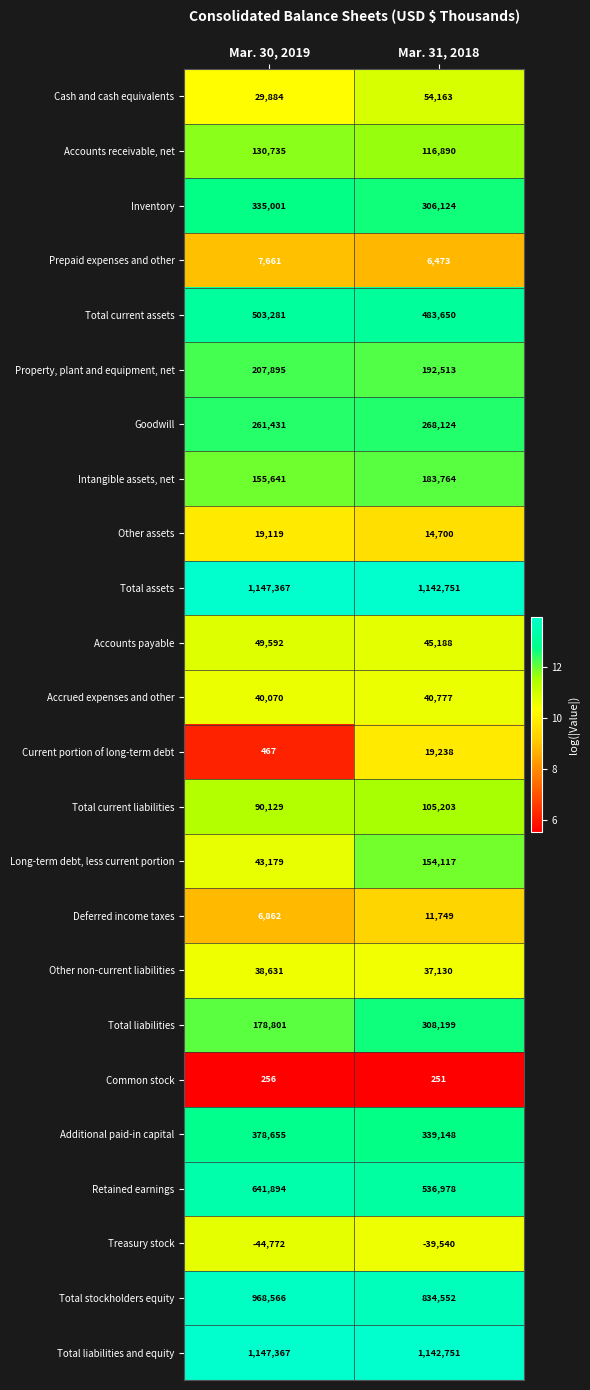

Read the Total current assets value at Mar. 30, 2019, to the nearest 100.

503300